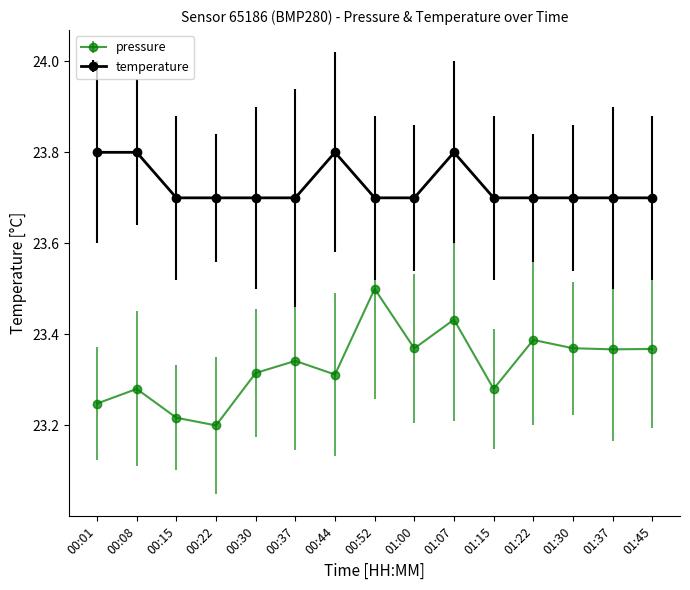

True or false: temperature has a value of 23.8 at 00:08.

True